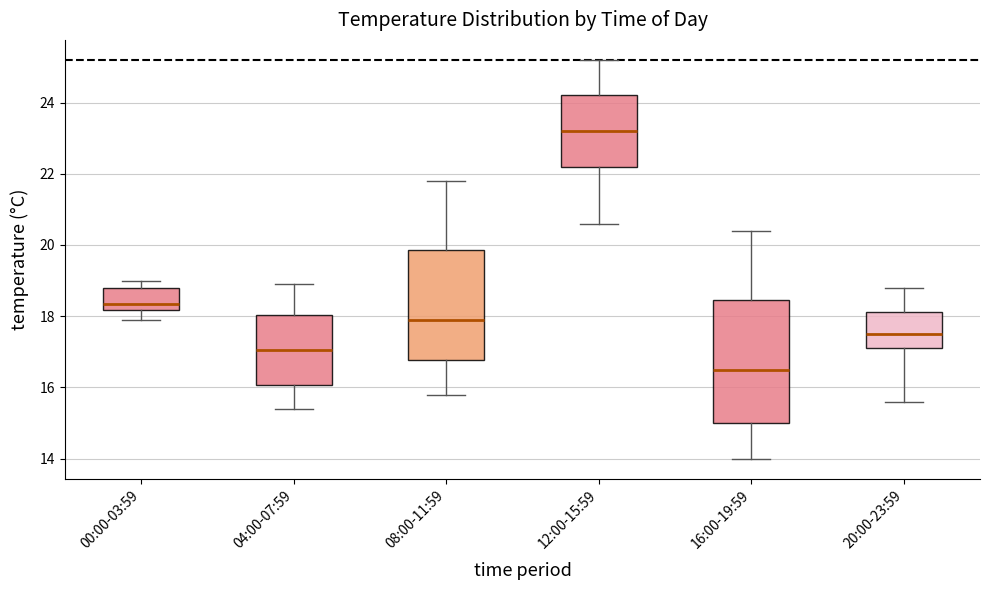

Where is the lower edge of the box for 12:00-15:59 on the y-axis? The values are not printed on the chart, so give them approximately, as read against the axis.

22.2